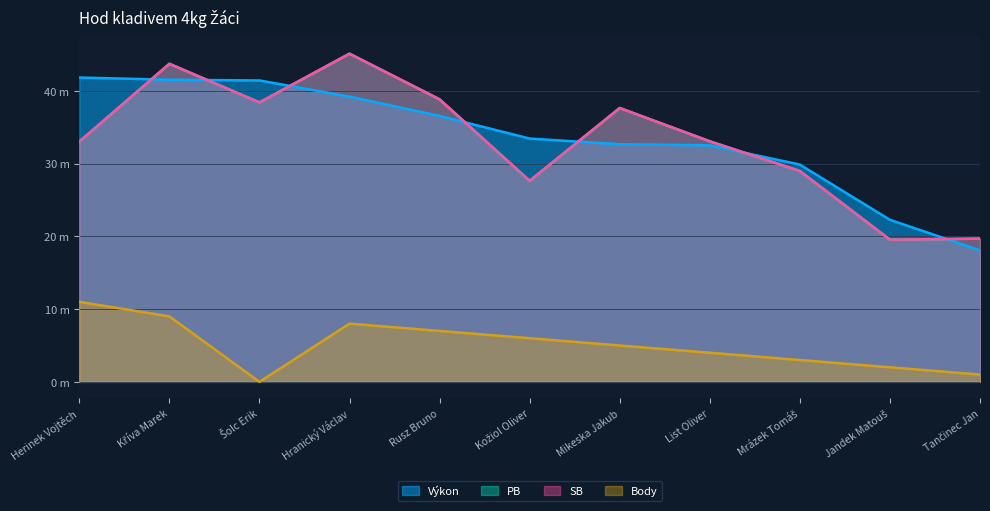

How many interior local valleys does the Body series have?

1